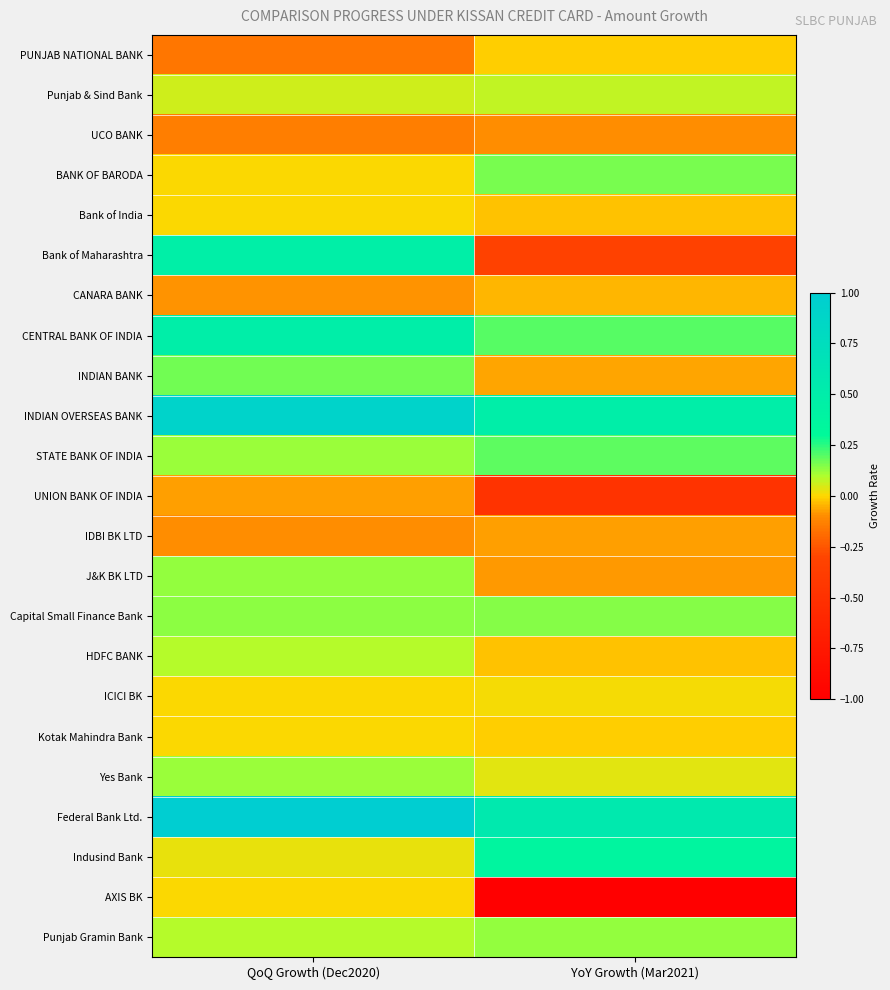

What is the difference between the highest and lowest values at QoQ Growth (Dec2020)?

1.2